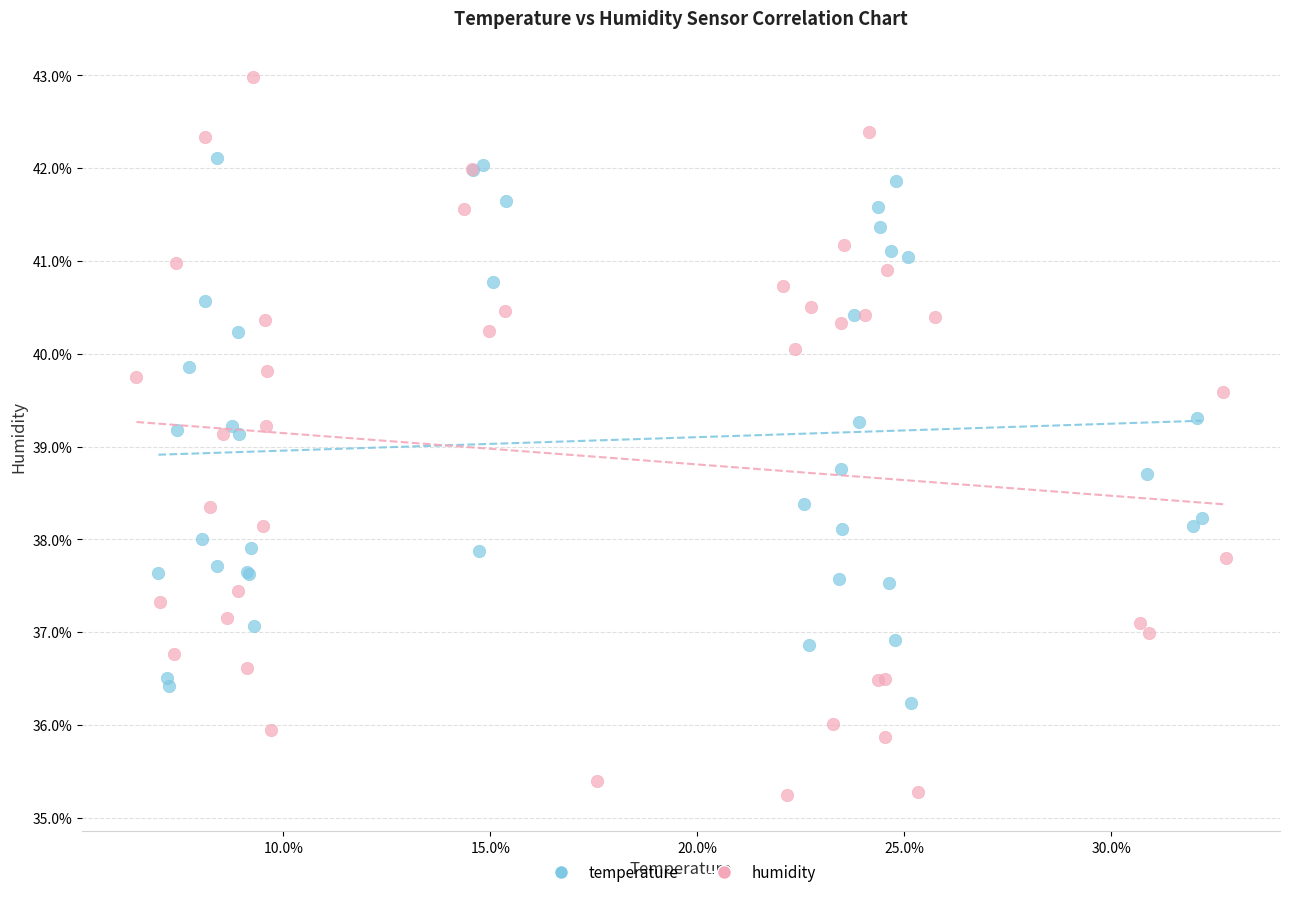

Which series has the largest Y range (max minus min)?

humidity